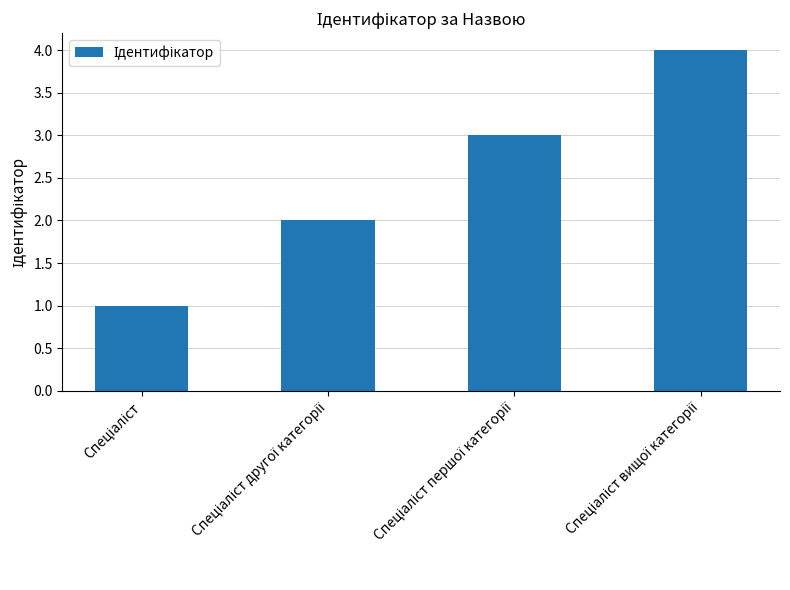

What is the difference between the maximum and minimum values?

3